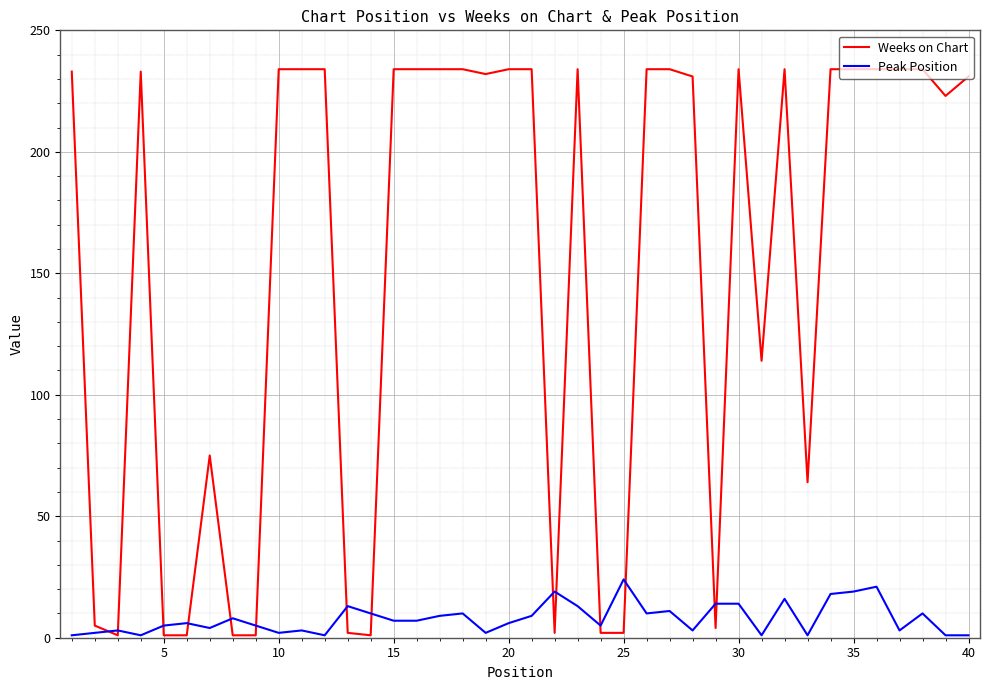

What is the highest value of the Peak Position series?

24